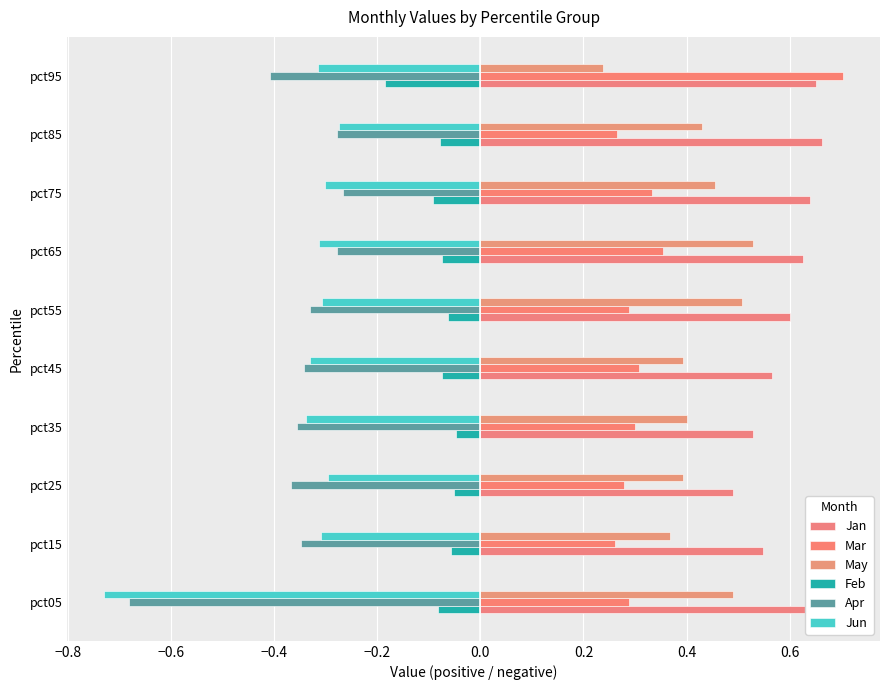

Between pct45 and pct95, which series saw the biggest shift?

Mar